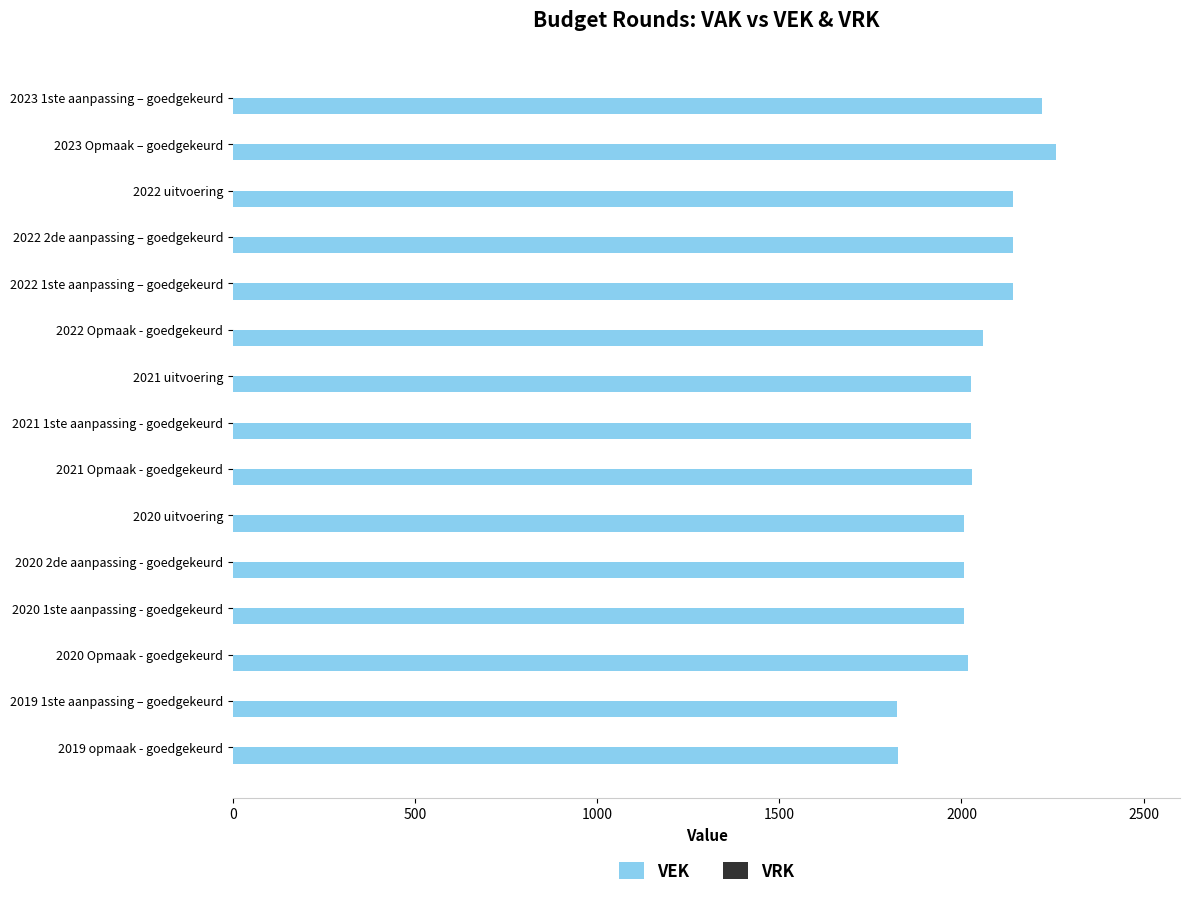

Which has a higher value, 2021 uitvoering or 2022 2de aanpassing – goedgekeurd?

2022 2de aanpassing – goedgekeurd